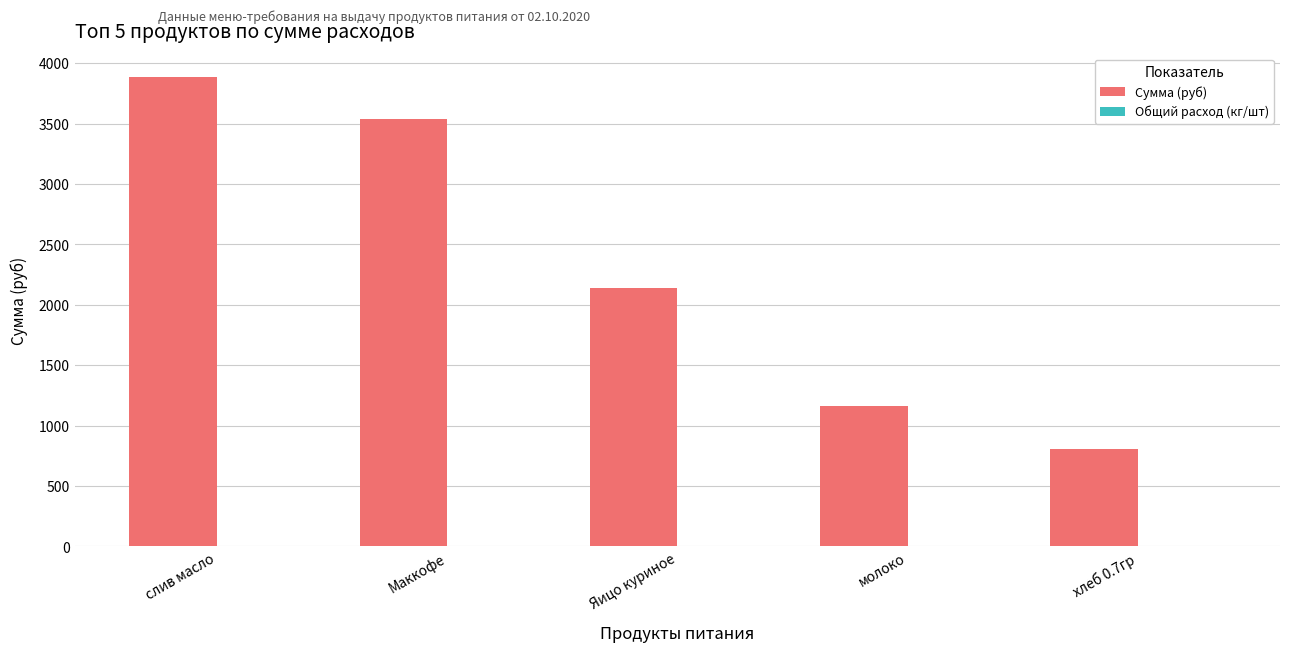

Which series has the largest total across all categories?

Сумма (руб)